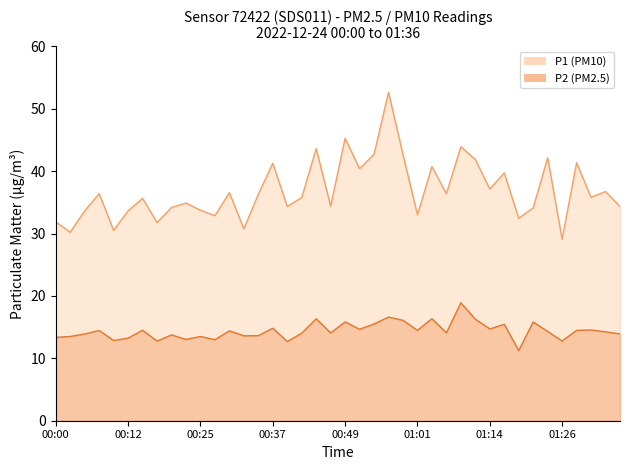

True or false: P1 has more than 2 points higher than both neighbors.

True